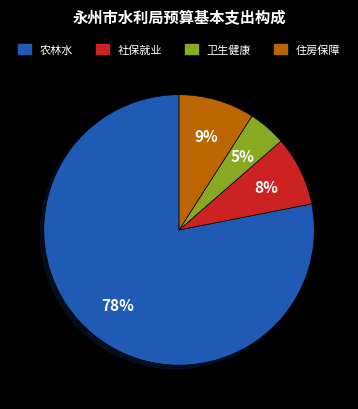

To the nearest percent, what is the average slice percentage?

25%